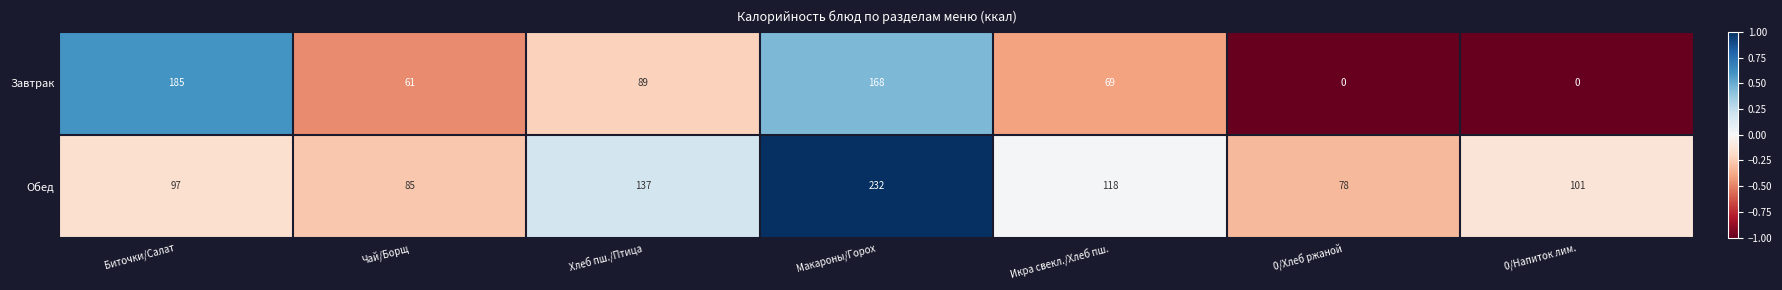

Reading left to right, extract all data points from this chart.

Завтрак: Биточки/Салат=185	Чай/Борщ=61	Хлеб пш./Птица=89	Макароны/Горох=168	Икра свекл./Хлеб пш.=69	0/Хлеб ржаной=0	0/Напиток лим.=0
Обед: Биточки/Салат=97	Чай/Борщ=85	Хлеб пш./Птица=137	Макароны/Горох=232	Икра свекл./Хлеб пш.=118	0/Хлеб ржаной=78	0/Напиток лим.=101